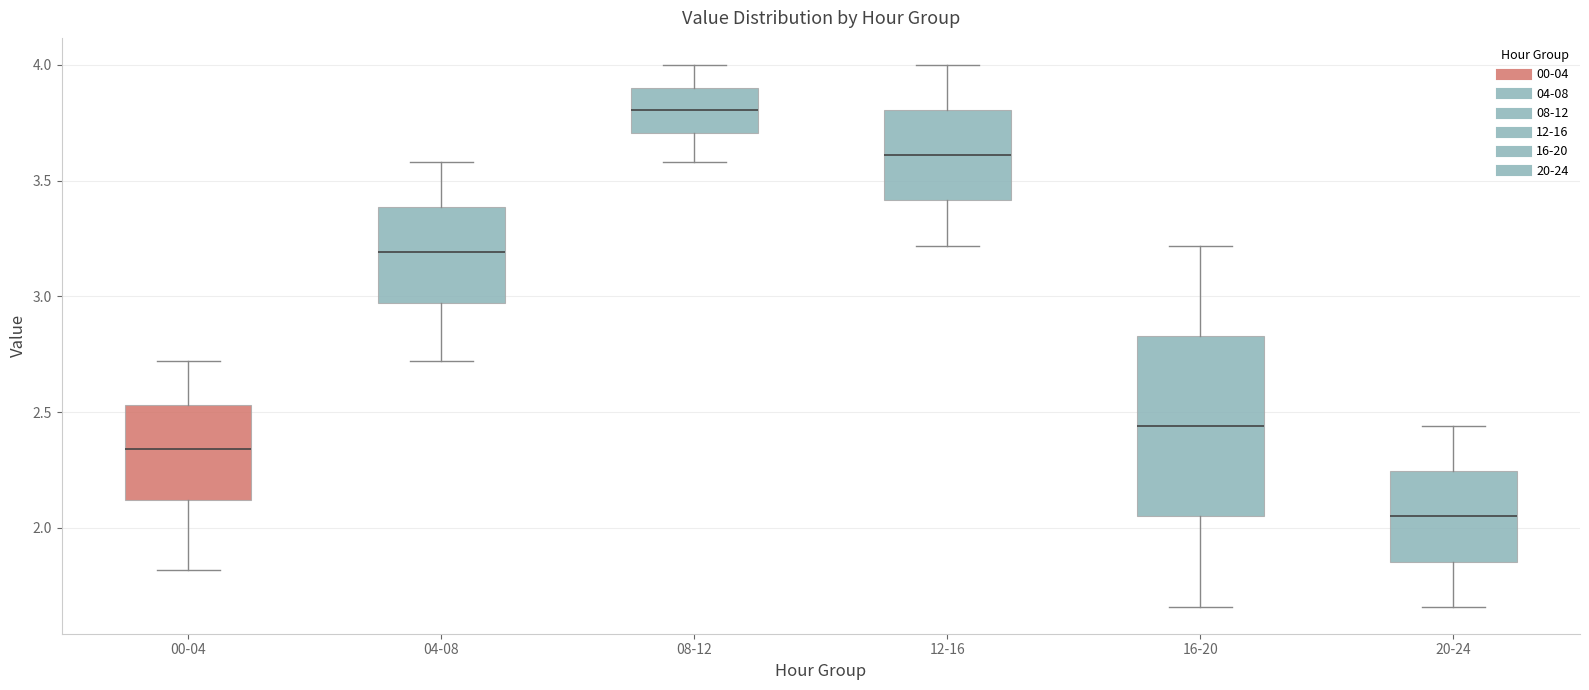

Reading left to right, read every box against the y-axis: the position of its median line, the range the box covers, and the ends of its whiskers. The values are not printed on the chart, so give them approximately, as read against the axis.

00-04: median 2.35, box 2.10 to 2.55, whiskers 1.80 to 2.70
04-08: median 3.20, box 2.95 to 3.40, whiskers 2.70 to 3.60
08-12: median 3.80, box 3.70 to 3.90, whiskers 3.60 to 4.00
12-16: median 3.60, box 3.40 to 3.80, whiskers 3.20 to 4.00
16-20: median 2.45, box 2.05 to 2.85, whiskers 1.65 to 3.20
20-24: median 2.05, box 1.85 to 2.25, whiskers 1.65 to 2.45